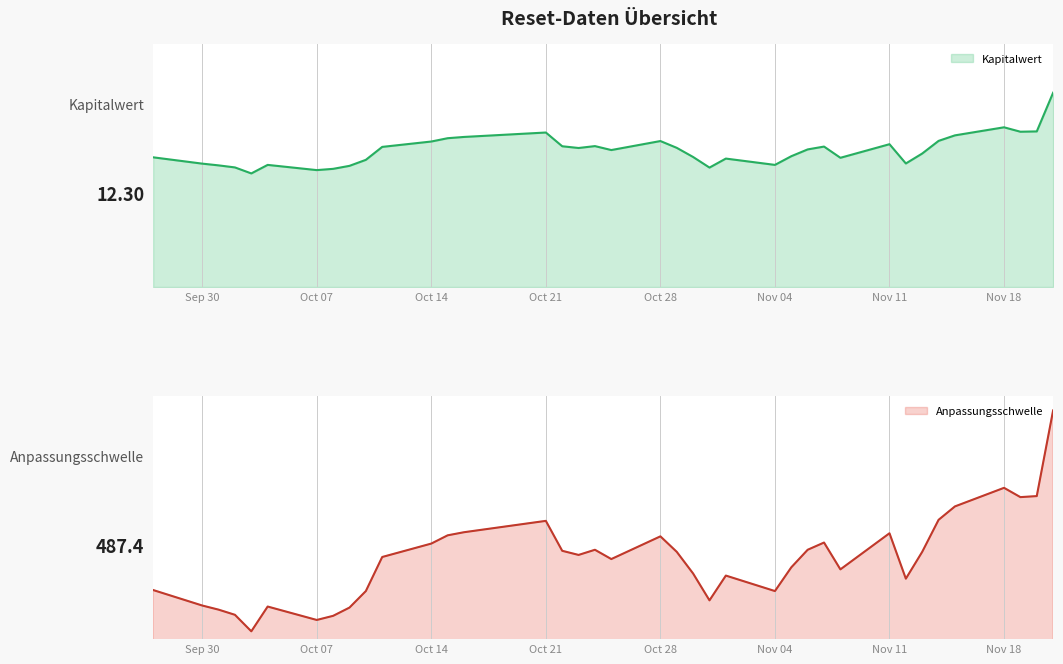

List the series in order of their peak value, lowest first.

Kapitalwert, Anpassungsschwelle